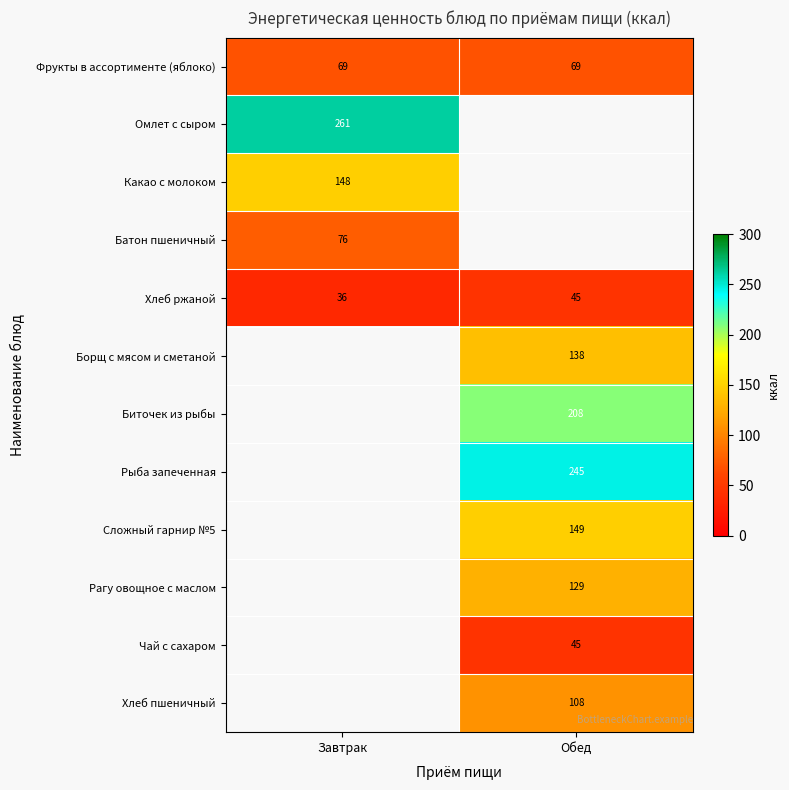

What is the sum of all Хлеб ржаной values?

81